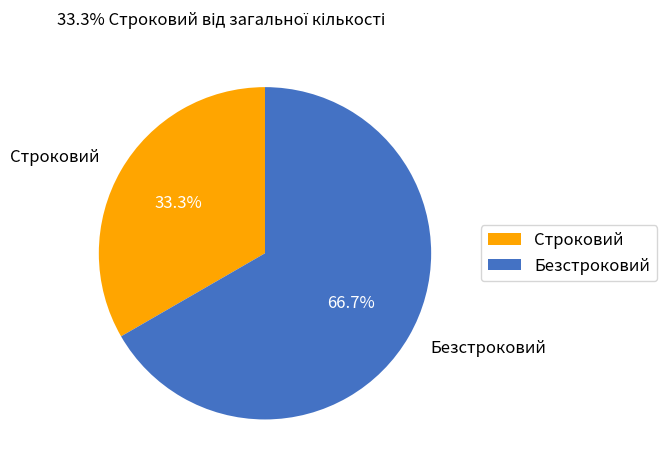

To the nearest percent, what is the difference between the largest and smallest slice percentages?

33%